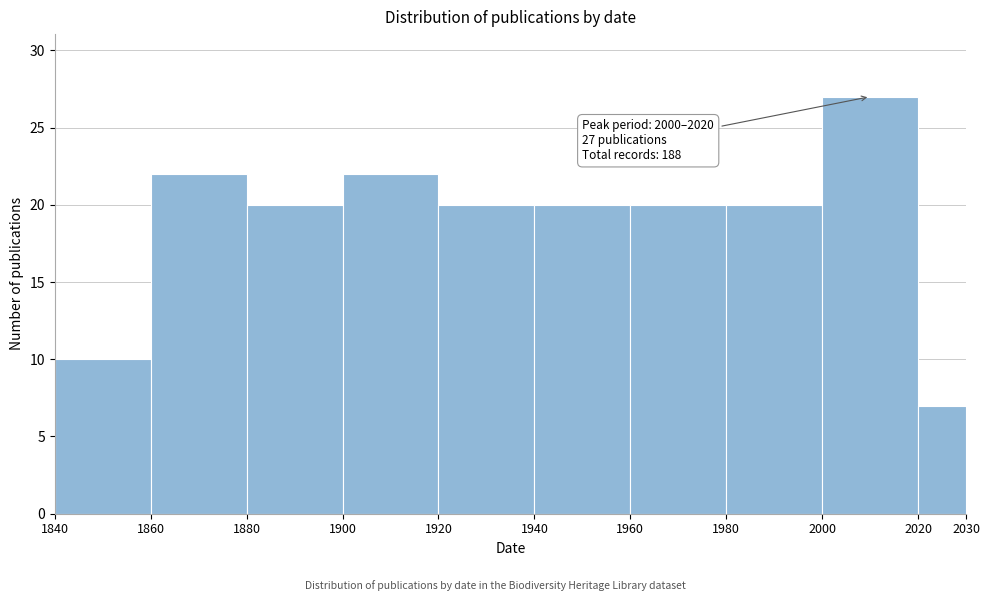

Which range on the x-axis has the tallest bar?

2000 to 2020